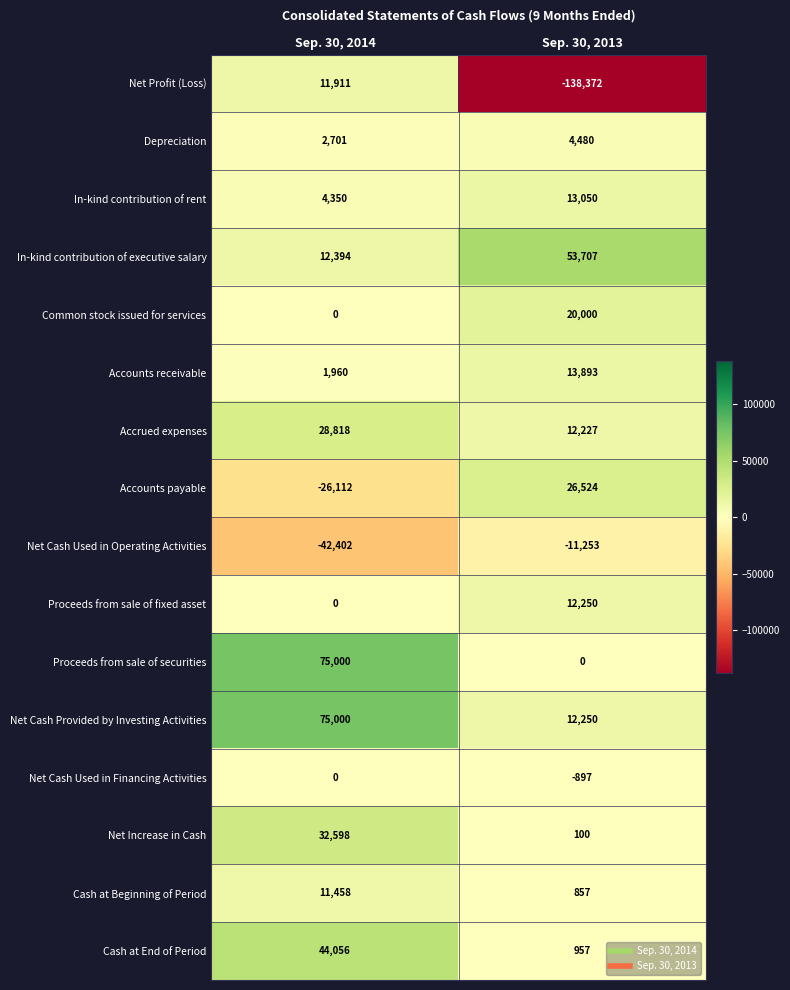

What is the sum of the Net Cash Used in Operating Activities values at Sep. 30, 2014 and Sep. 30, 2013?

-53655